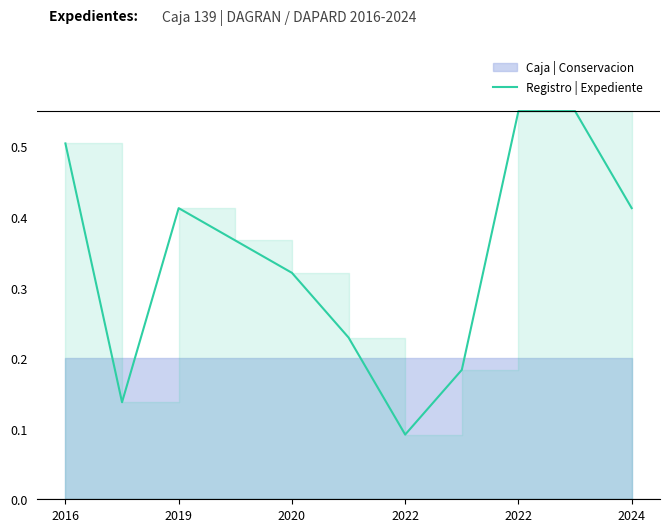

Where is the data nearest to the value 0?

2022